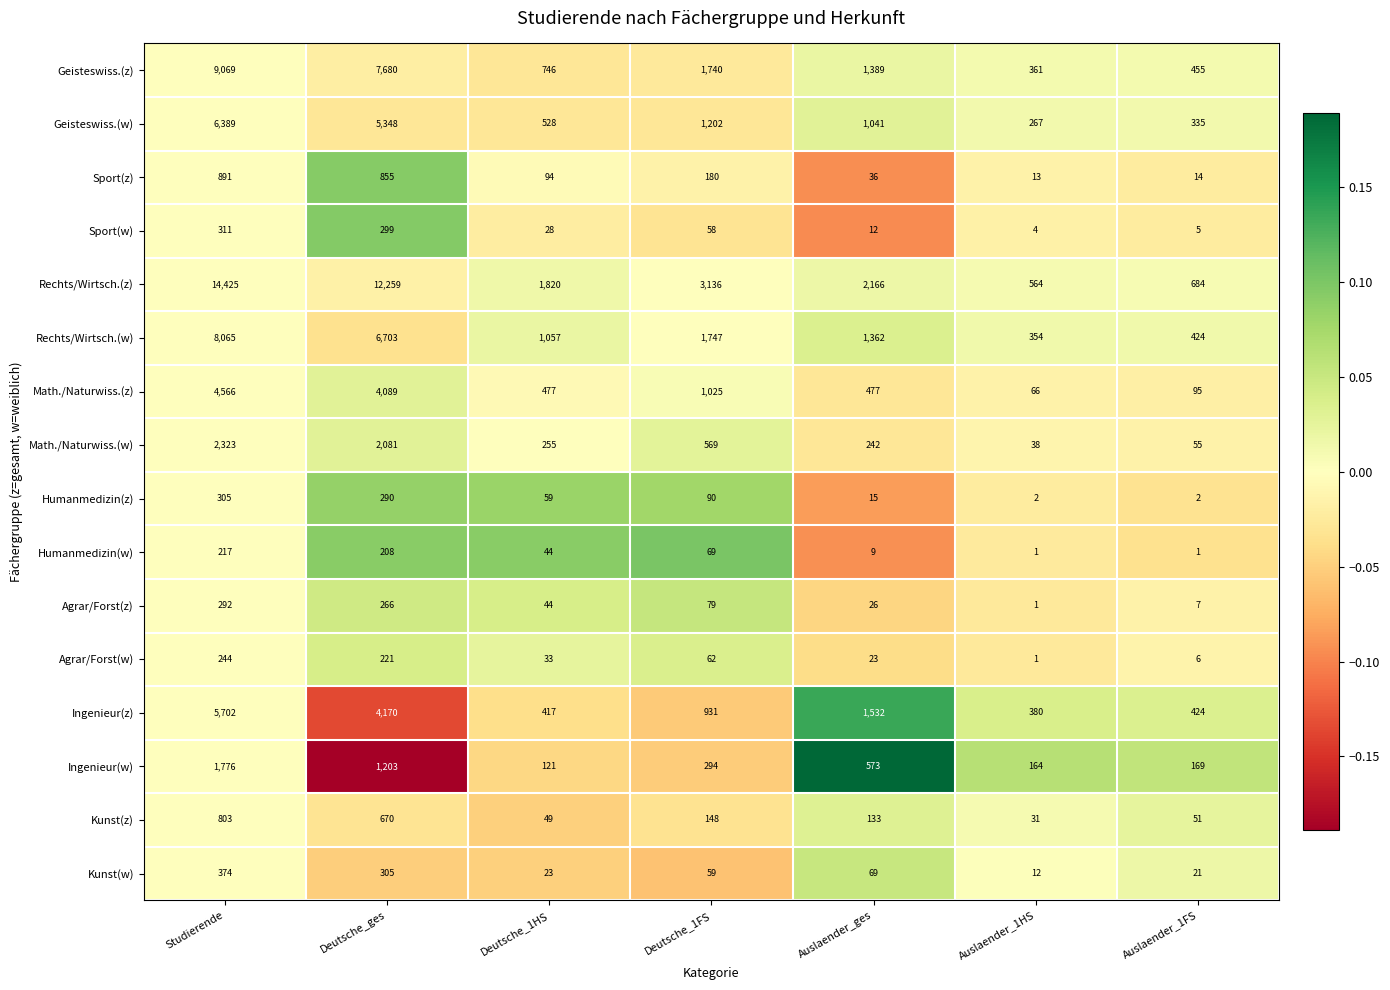

True or false: Ingenieur(w) has a value of 121 at Deutsche_1HS.

True